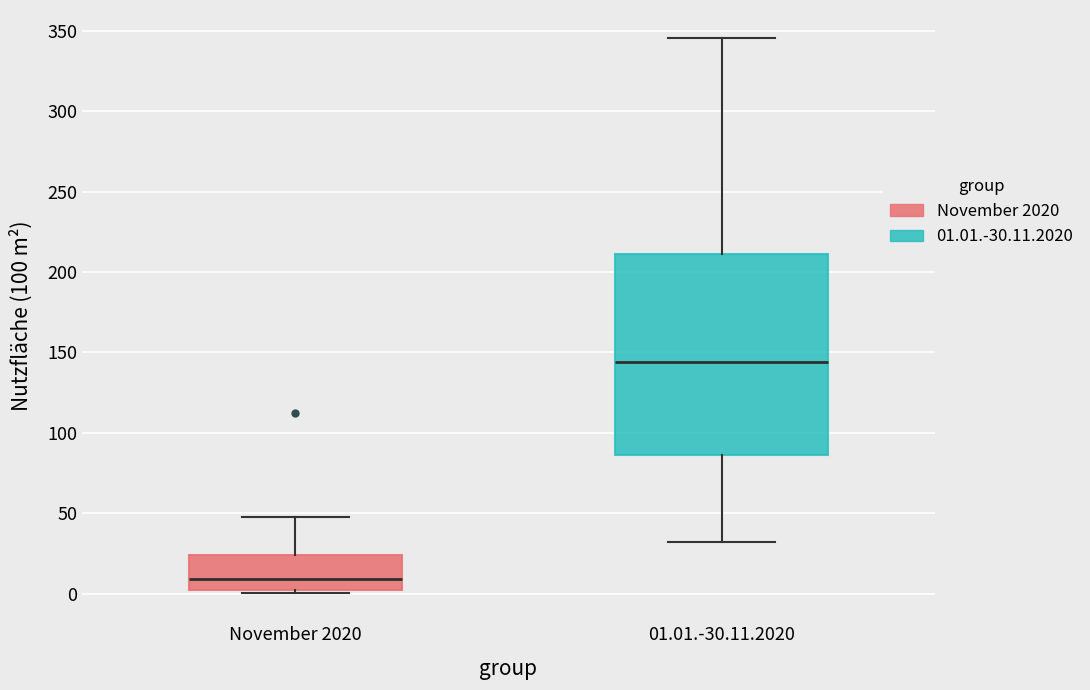

Reading left to right, read every box against the y-axis: the position of its median line, the range the box covers, and the ends of its whiskers. The values are not printed on the chart, so give them approximately, as read against the axis.

November 2020: median 10, box 0 to 25, whiskers 0 (just below the box's lower edge) to 45
01.01.-30.11.2020: median 145, box 85 to 210, whiskers 30 to 345